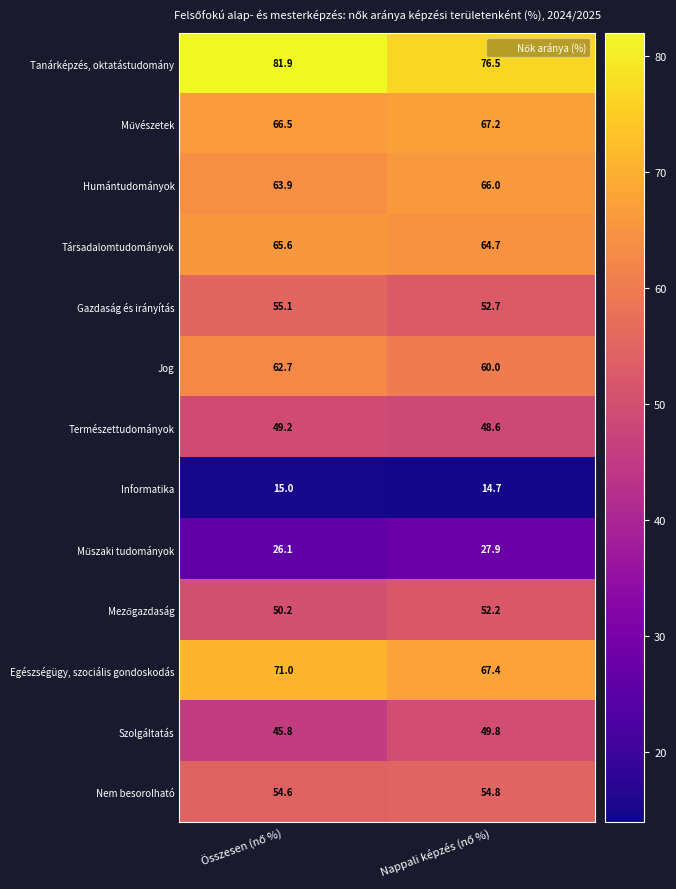

What is the difference between the maximum and minimum values in the Jog series?

2.7